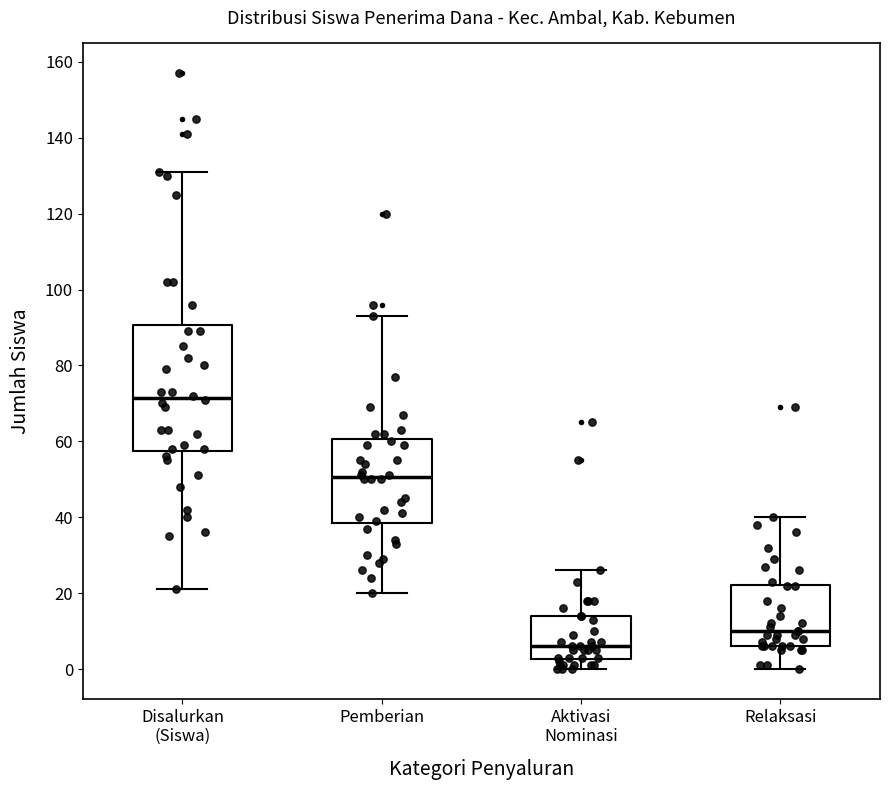

Reading left to right, transcribe this box plot: for each box, give where its median line is, the range the box spans, and where its two whiskers end, as read against the y-axis. The values are not printed on the chart, so give them approximately, as read against the axis.

Disalurkan (Siswa): median 72, box 58 to 90, whiskers 22 to 132
Pemberian: median 50, box 38 to 60, whiskers 20 to 94
Aktivasi Nominasi: median 6, box 2 to 14, whiskers 0 to 26
Relaksasi: median 10, box 6 to 22, whiskers 0 to 40